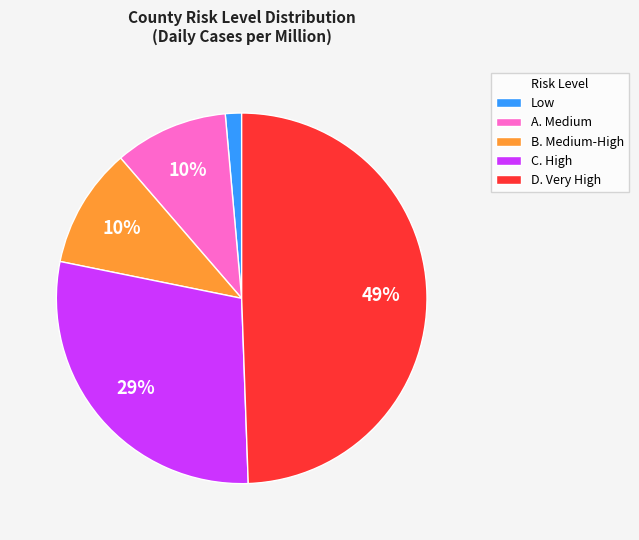

Which has a higher value, D. Very High or C. High?

D. Very High